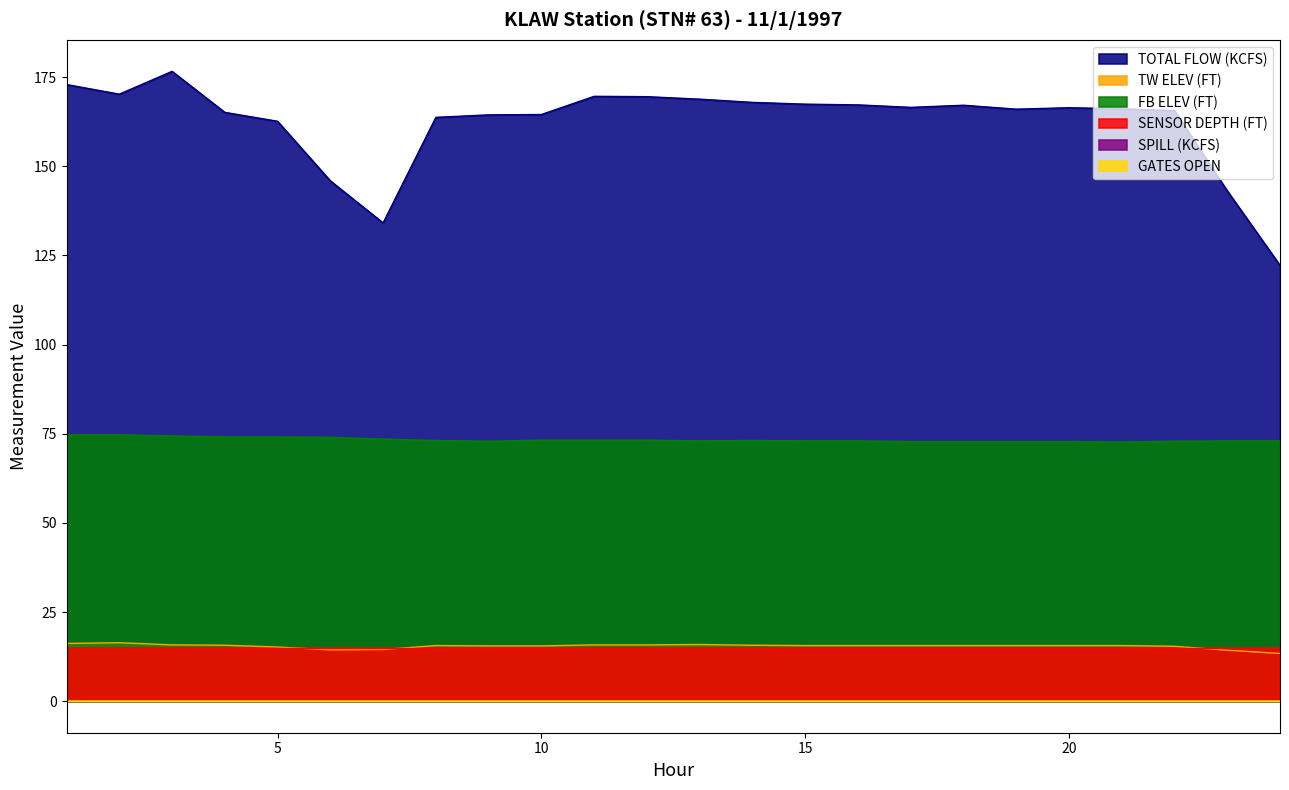

Between 4 and 9, which series saw the biggest shift?

FB ELEV (FT)